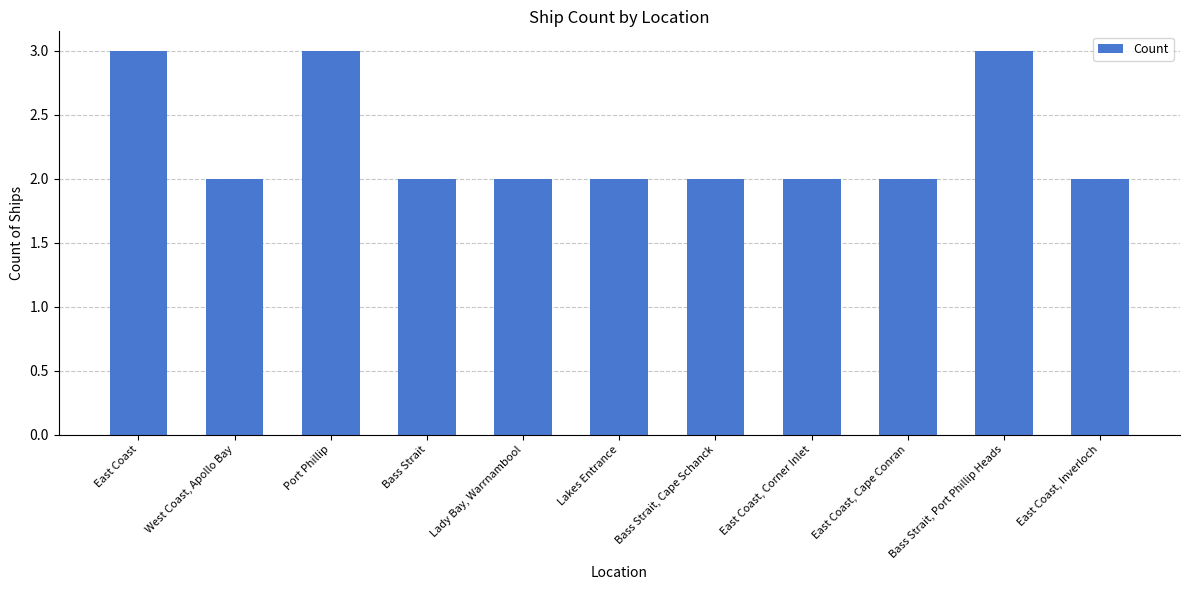

What is the minimum value shown in the chart?

2